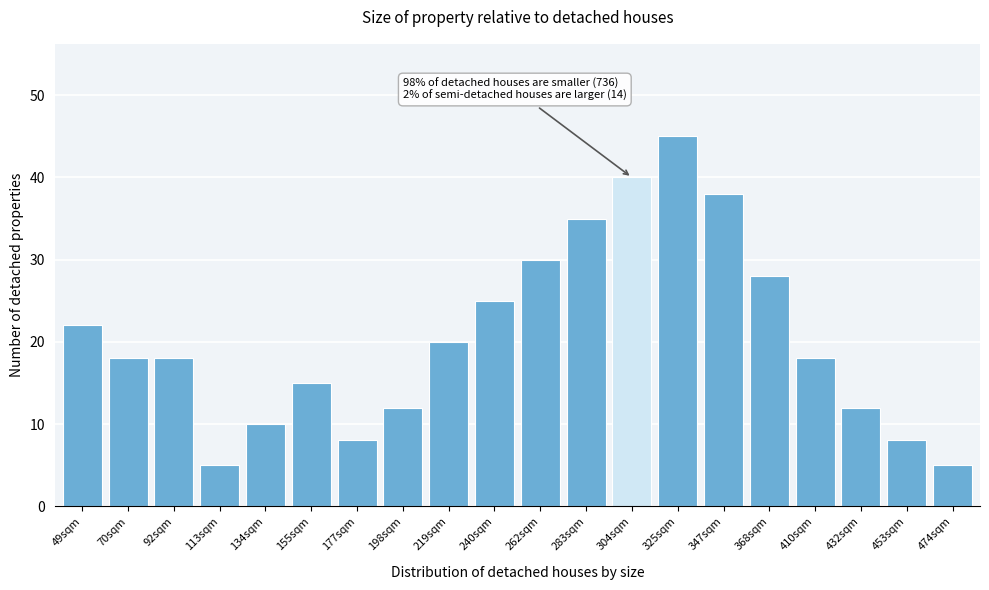

Reading left to right, list all the values displayed in this chart.

22	18	18	5	10	15	8	12	20	25	30	35	40	45	38	28	18	12	8	5